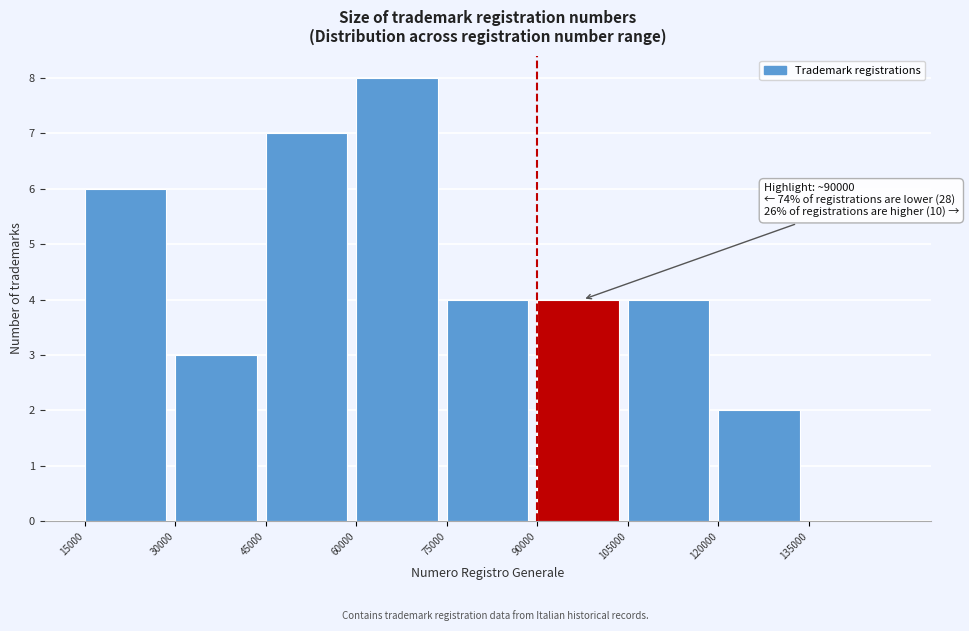

Over which range of the x-axis is the bar tallest?

60000 to 75000